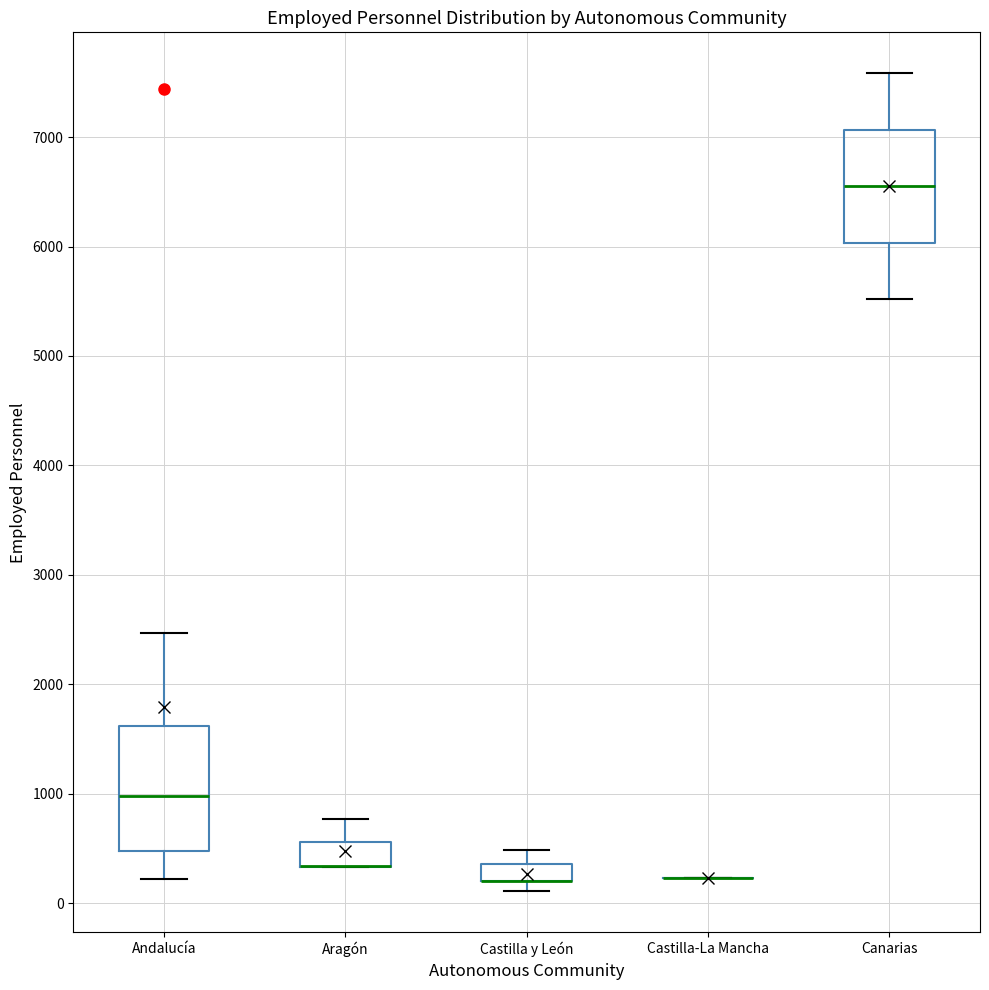

Where does the upper whisker of the box for Andalucía end on the y-axis? The values are not printed on the chart, so give them approximately, as read against the axis.

2500